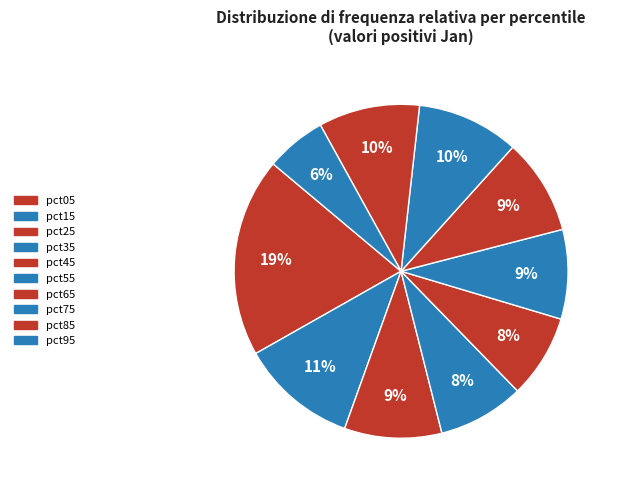

How many slices are in this pie chart?

10